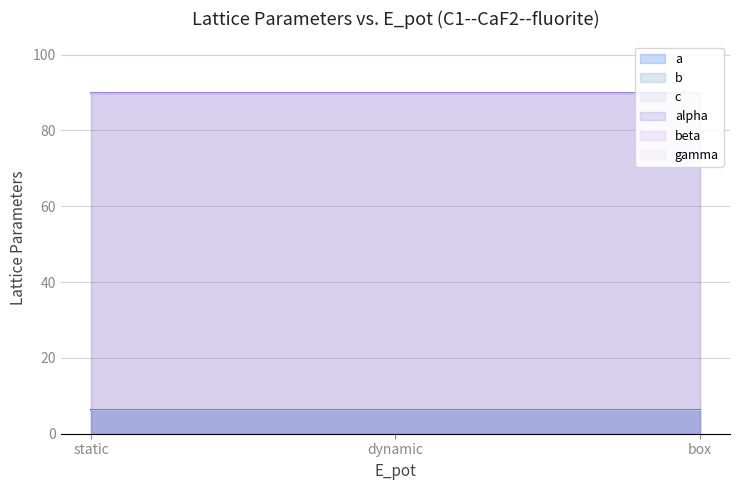

What are all the series names shown in the legend?

a, b, c, alpha, beta, gamma